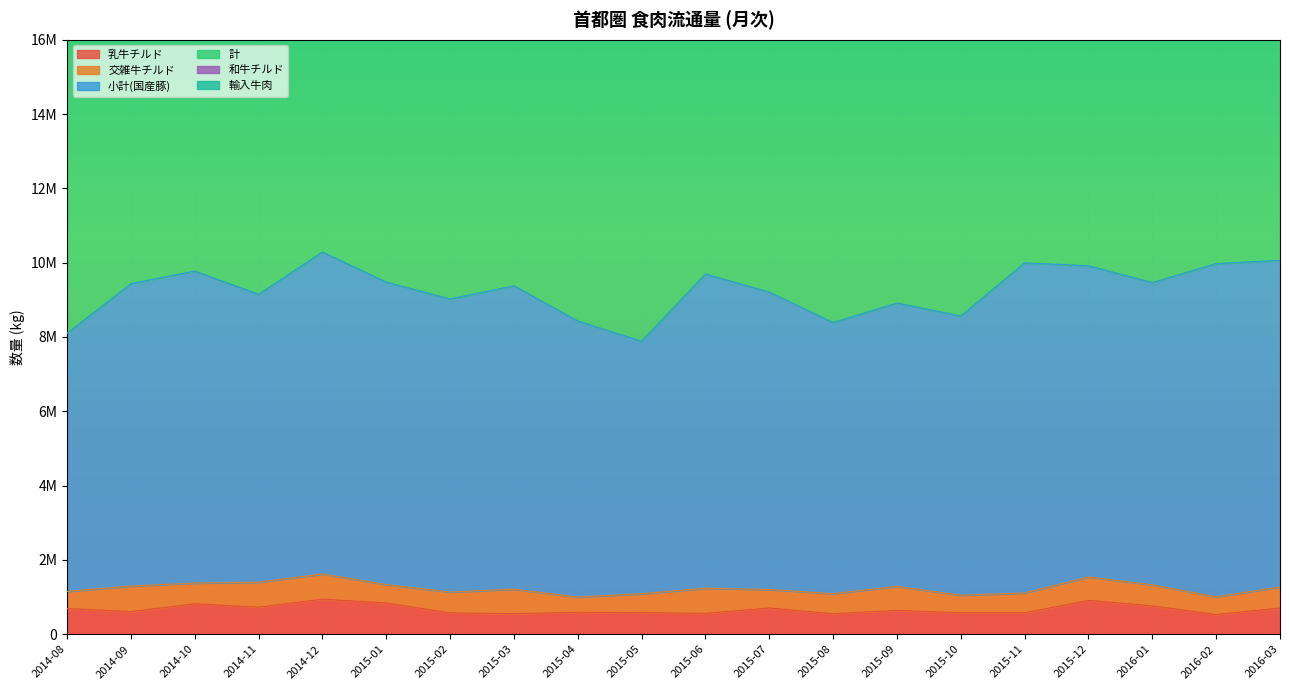

What is the greatest value displayed?

13501224.0